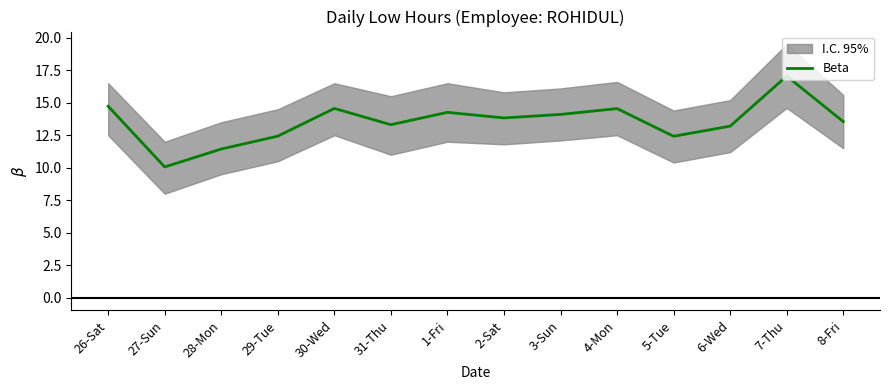

What is the difference between the maximum and minimum values?

7.0